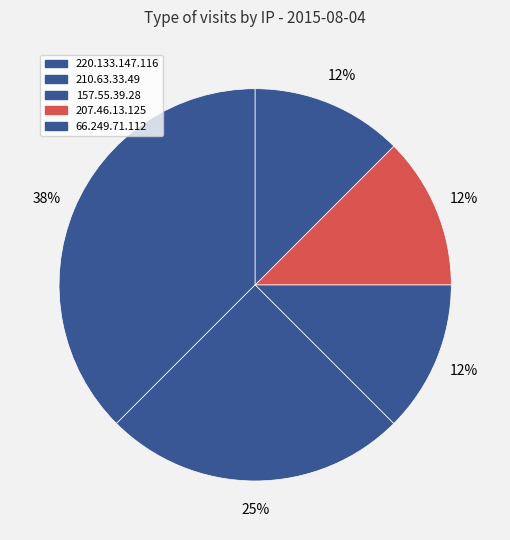

How many slices are in this pie chart?

5